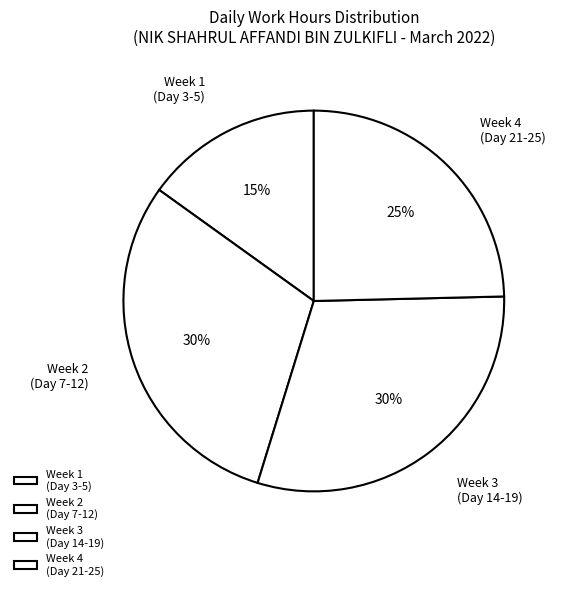

Which has a higher value, Week 1 (Day 3-5) or Week 3 (Day 14-19)?

Week 3 (Day 14-19)